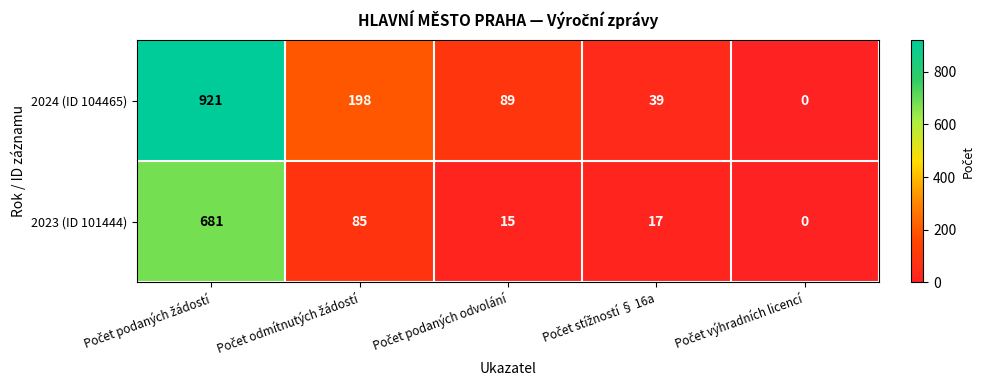

Which series has the largest total across all categories?

2024 (ID 104465)